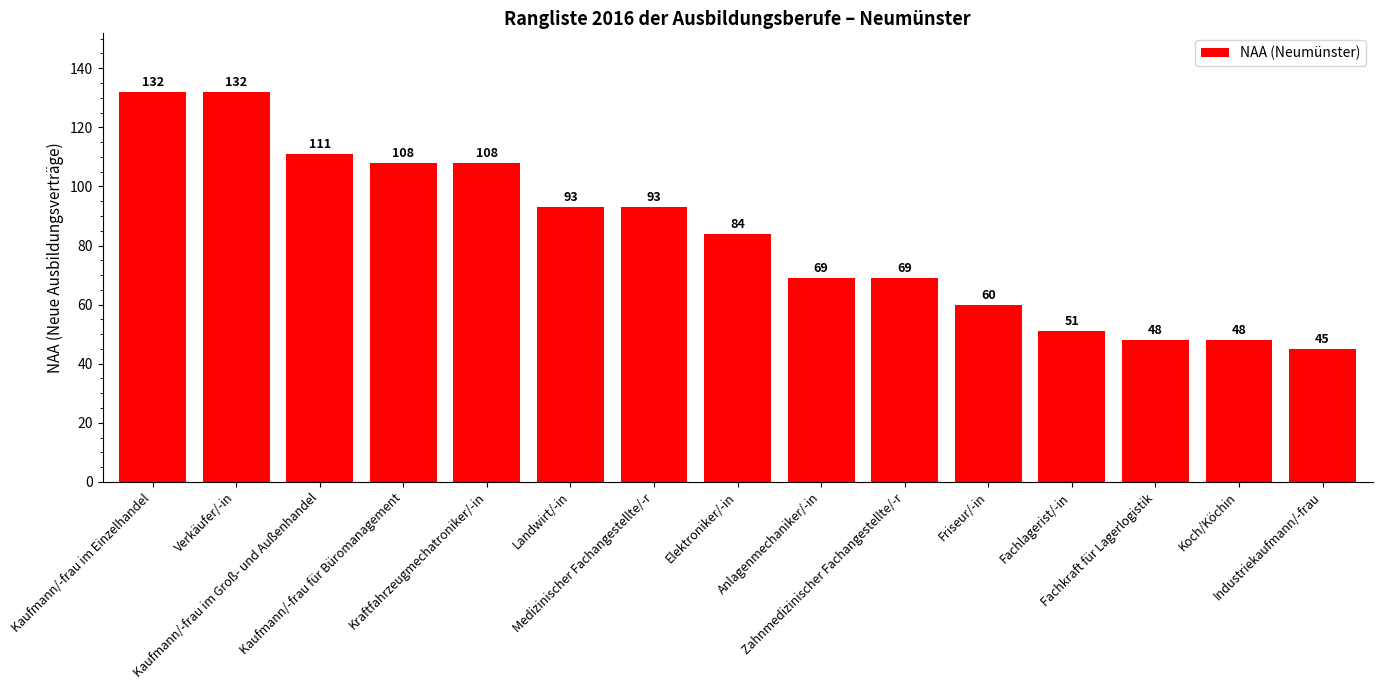

What is the smallest value displayed?

45